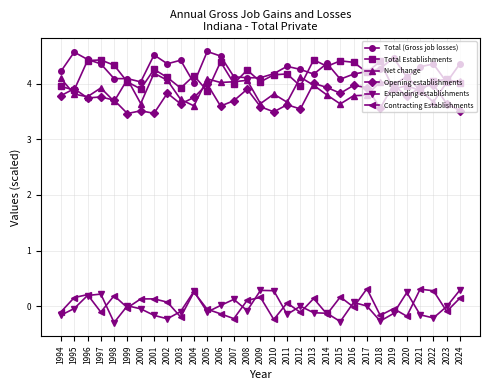

What is the difference between the maximum and minimum values in the Contracting Establishments series?

0.6